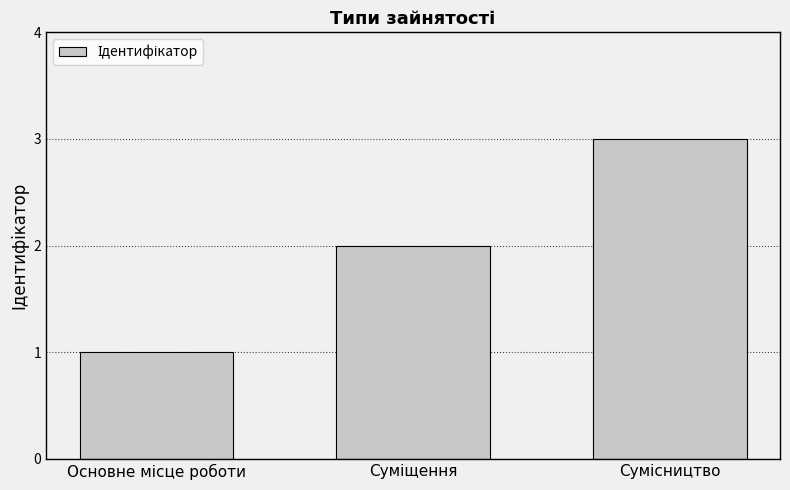

What is the greatest value displayed?

3